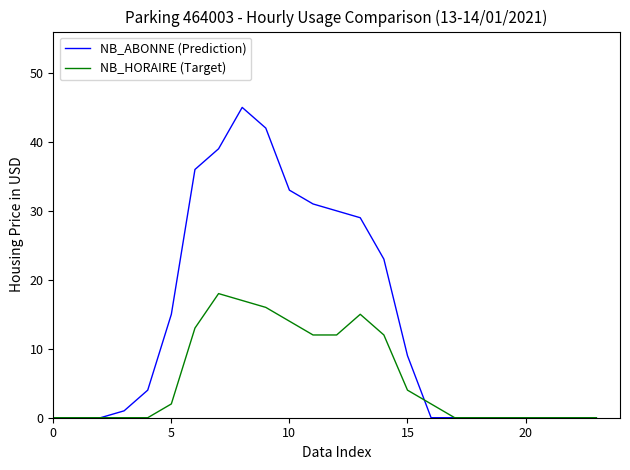

What is the difference between the maximum and minimum values in the NB_ABONNE (Prediction) series?

45